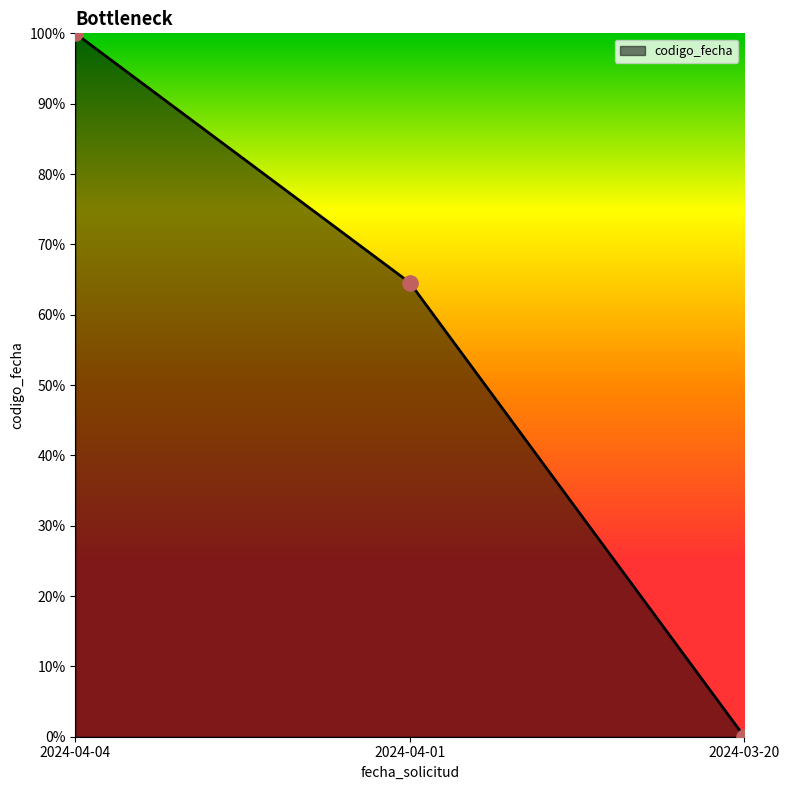

Which has a higher value, 2024-04-01 or 2024-03-20?

2024-04-01